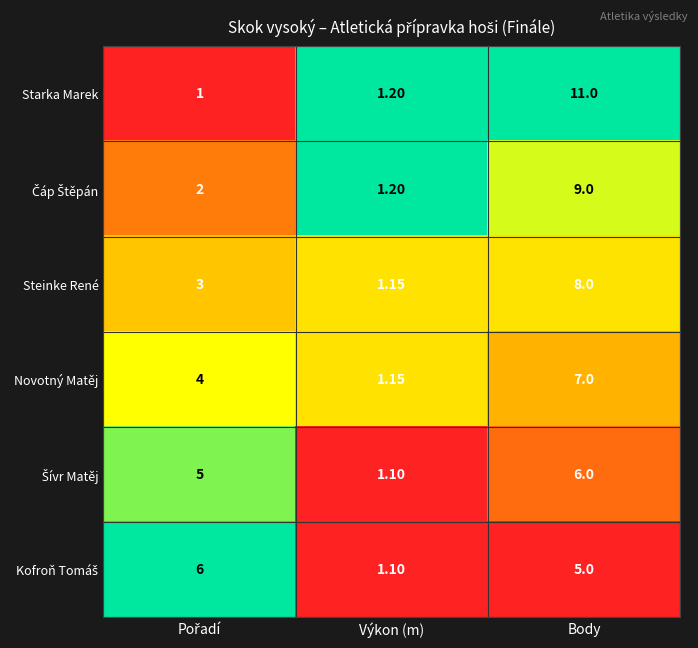

At which label does Novotný Matěj reach its minimum?

Výkon (m)